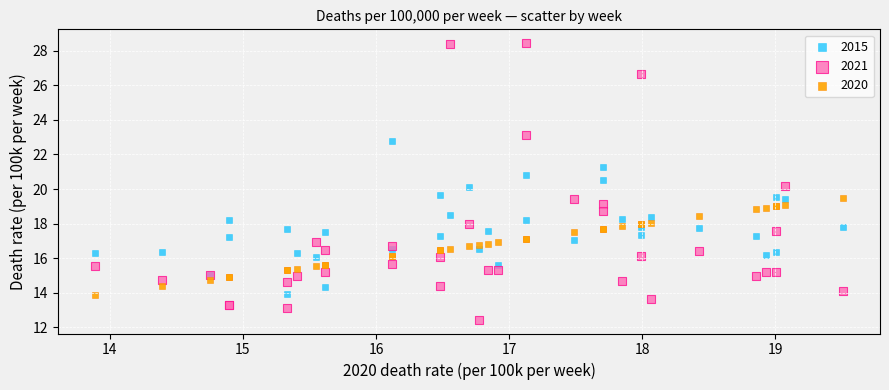

Which series reaches the maximum Y coordinate?

2021